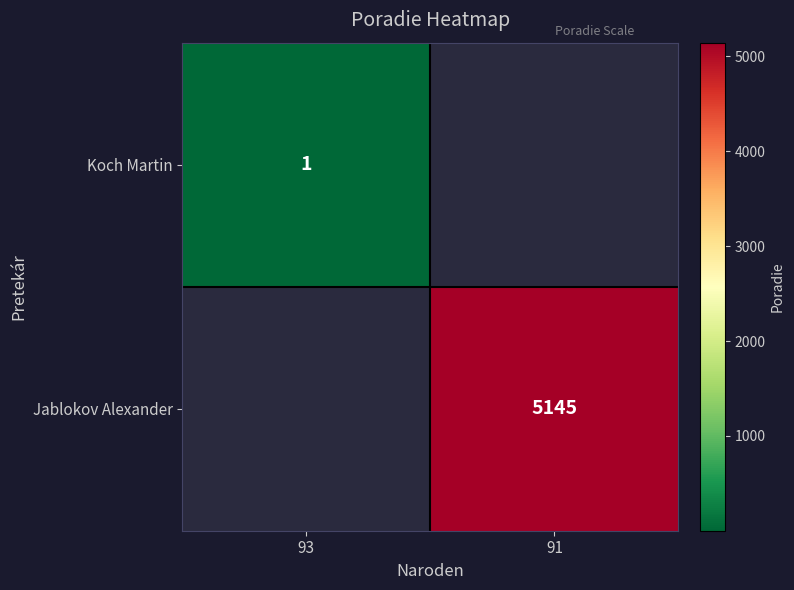

Which has a higher value, 91 or 93?

93